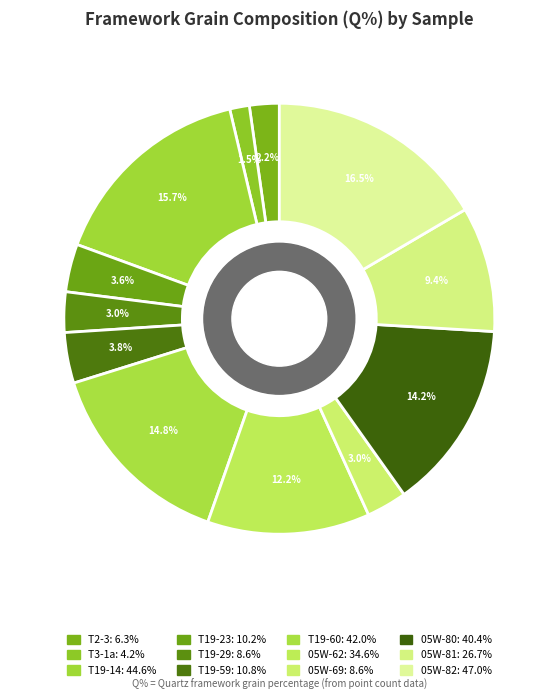

Does any single category account for the majority?

No